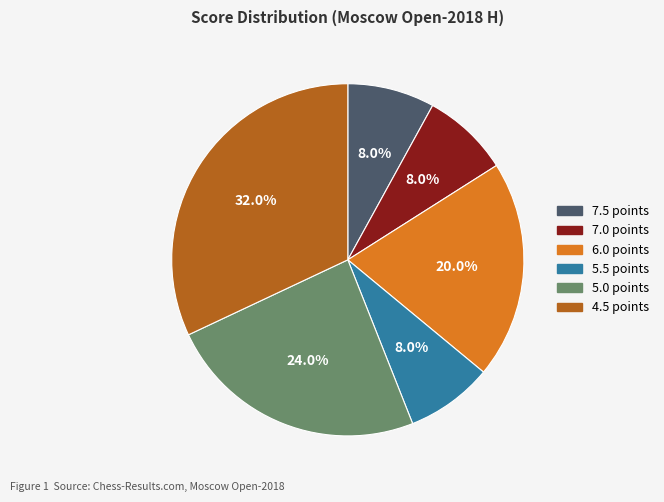

Which has a higher value, 6.0 points or 5.0 points?

5.0 points